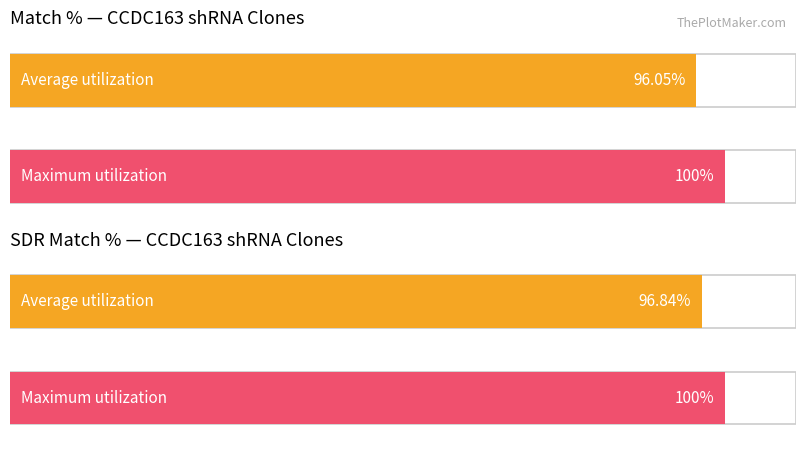

List the series in order of their peak value, lowest first.

Match %, SDR Match %